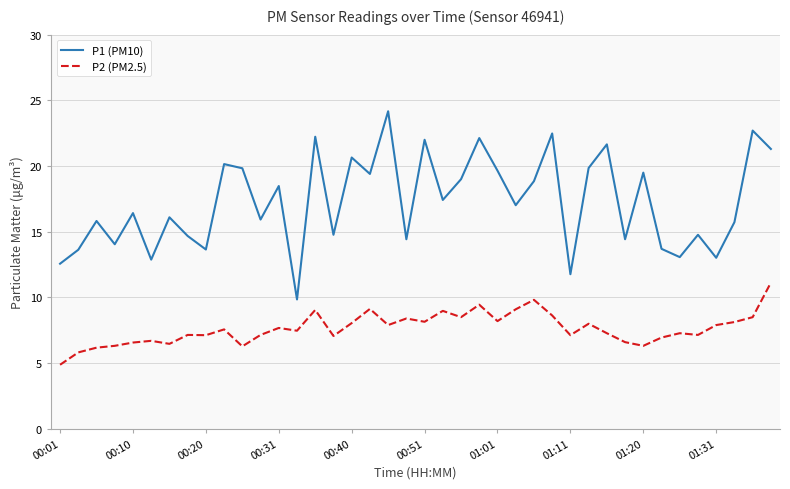

Rank the series by their average value, from highest to lowest.

P1 (PM10), P2 (PM2.5)